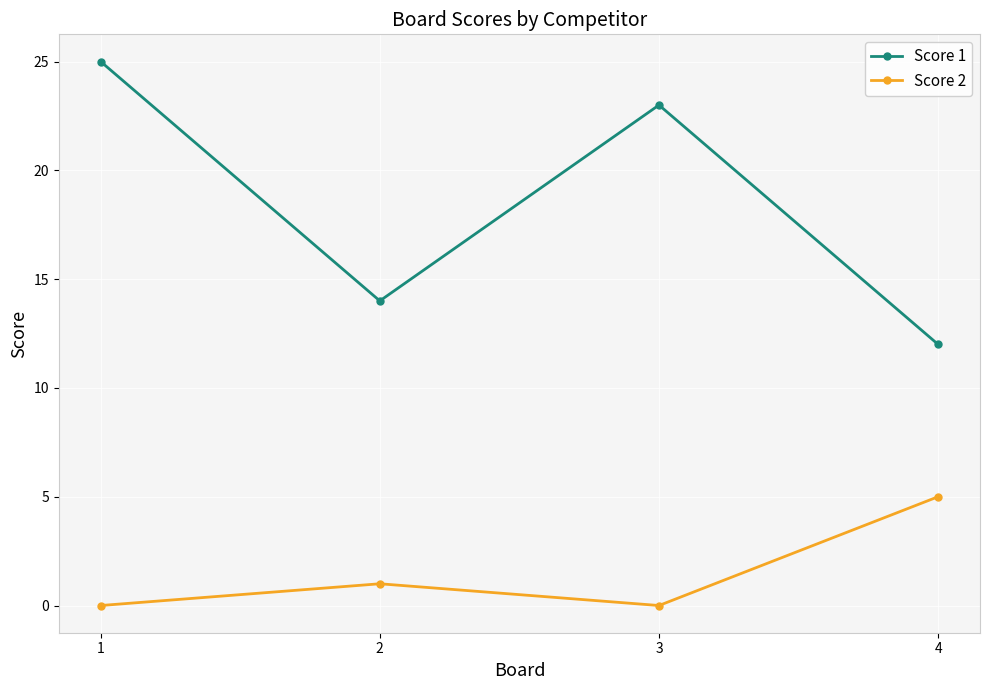

What is the sum of all Score 2 values?

6